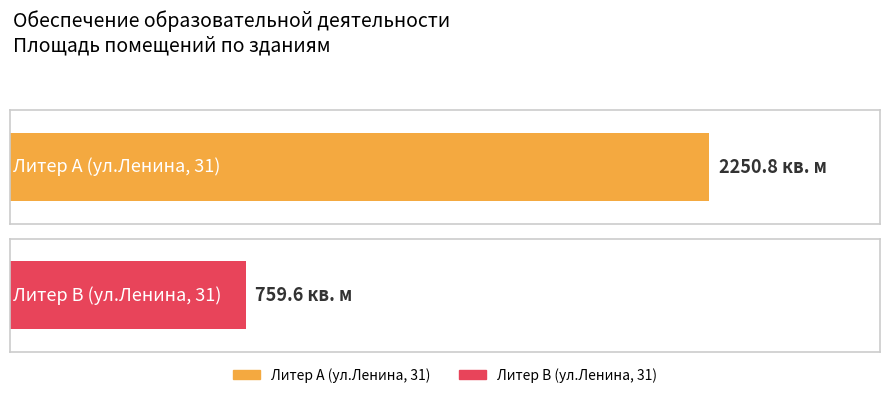

Reading left to right, transcribe all the data shown in this chart.

Литер А (ул.Ленина, 31)=2250.8	Литер В (ул.Ленина, 31)=759.6